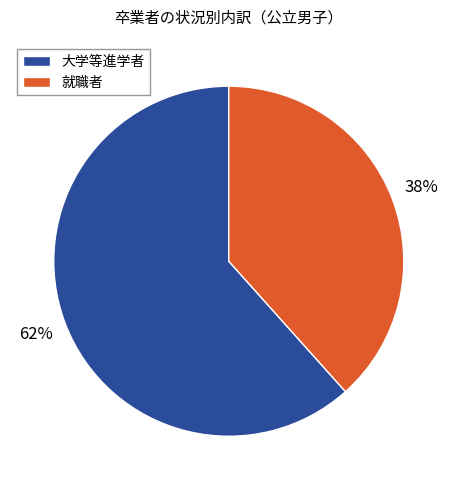

Do 就職者 and 大学等進学者 together represent more than half of the pie?

Yes